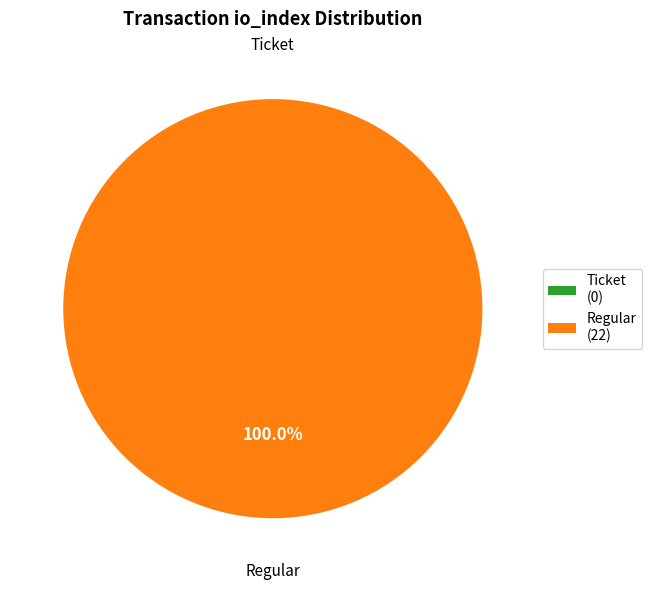

How many segments does this pie chart have?

2